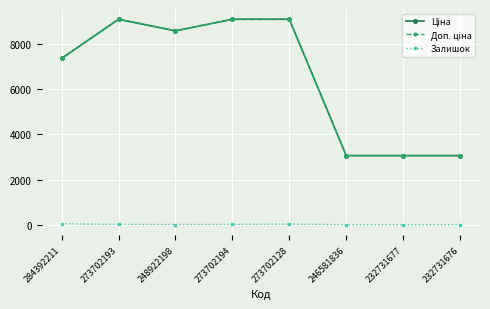

What is the greatest value displayed?

9092.0